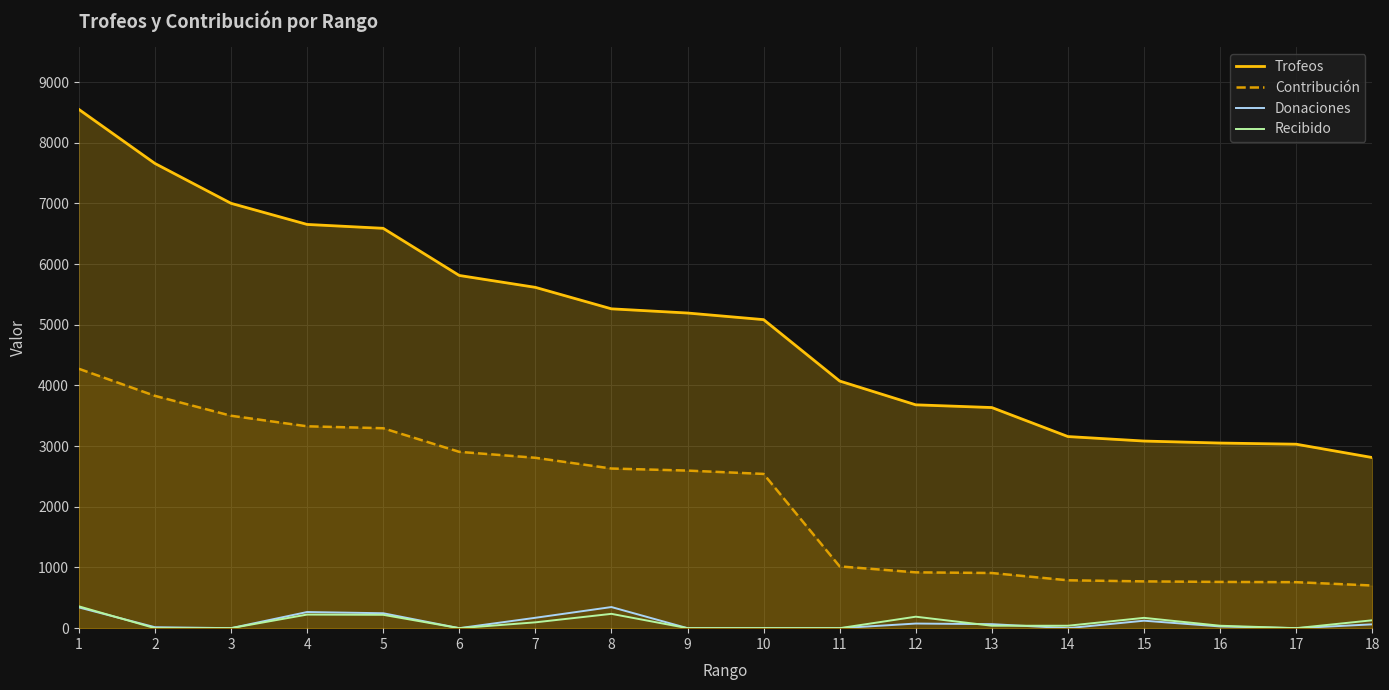

Reading left to right, transcribe all the data shown in this chart.

Trofeos: 1=8550	2=7659	3=7002	4=6654	5=6590	6=5813	7=5617	8=5263	9=5194	10=5085	11=4073	12=3681	13=3636	14=3158	15=3084	16=3051	17=3032	18=2812
Contribución: 1=4275	2=3829	3=3501	4=3327	5=3295	6=2906	7=2808	8=2631	9=2597	10=2542	11=1018	12=920	13=909	14=789	15=771	16=762	17=758	18=703
Donaciones: 1=342	2=16	3=0	4=266	5=246	6=0	7=171	8=348	9=0	10=0	11=0	12=76	13=66	14=0	15=123	16=28	17=0	18=63
Recibido: 1=360	2=0	3=0	4=224	5=220	6=0	7=96	8=236	9=0	10=0	11=0	12=189	13=40	14=40	15=170	16=40	17=0	18=130